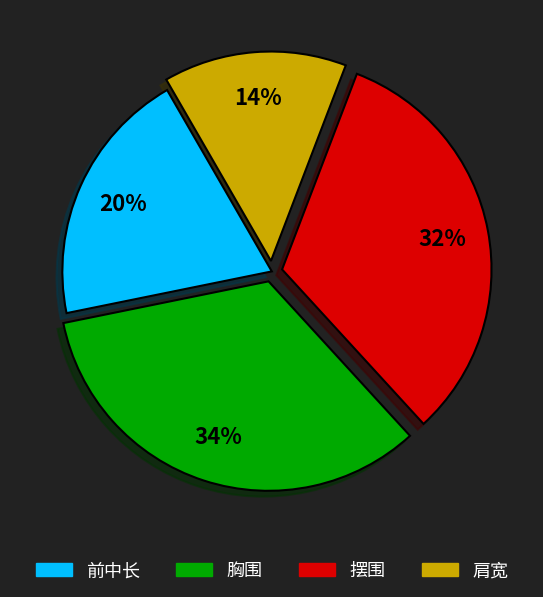

Is it true that 肩宽 is 14% of the pie?

True